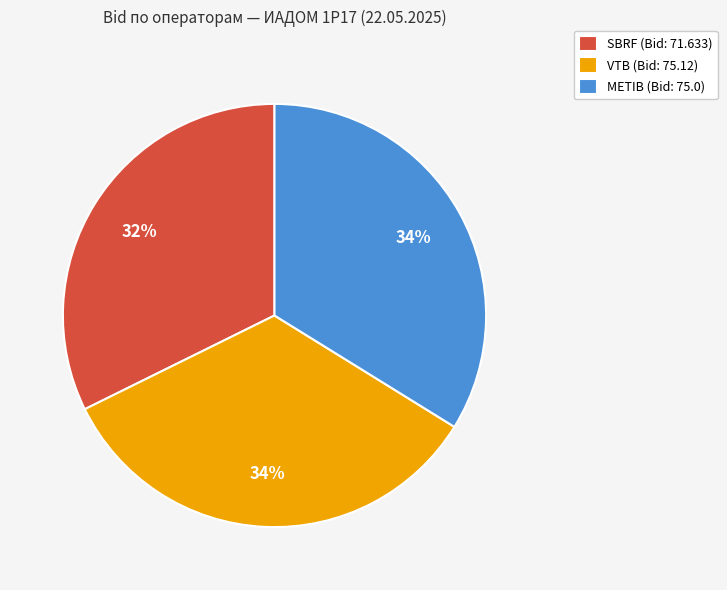

To the nearest percent, what is the difference between the largest and smallest slice percentages?

2%